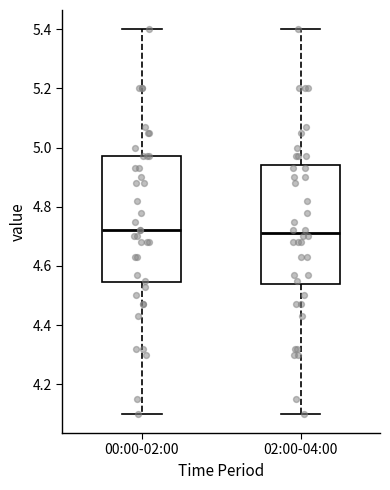

Which box is the tallest, from its lower edge to its upper edge?

00:00-02:00